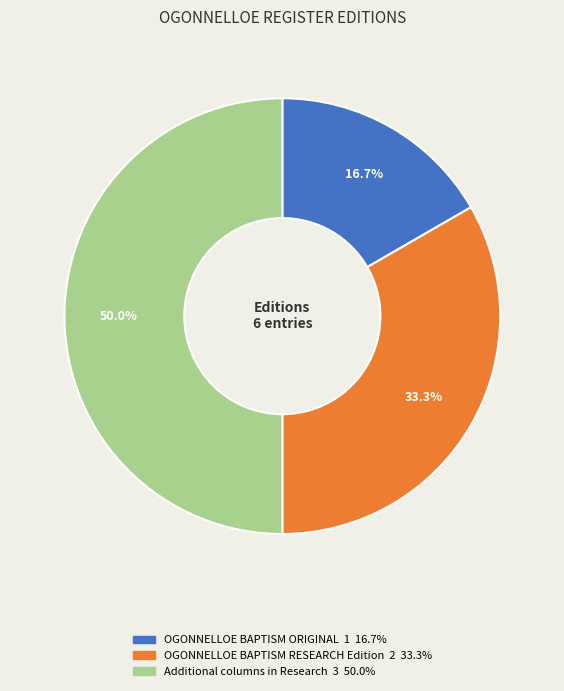

What portion of the pie excludes OGONNELLOE BAPTISM ORIGINAL?

83.3%